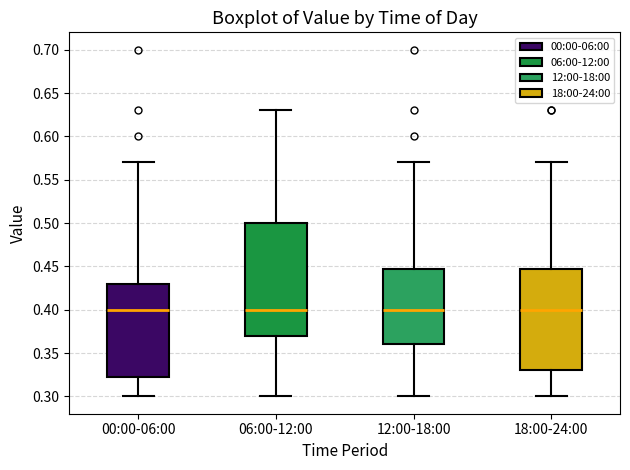

Which box is the tallest, from its lower edge to its upper edge?

06:00-12:00